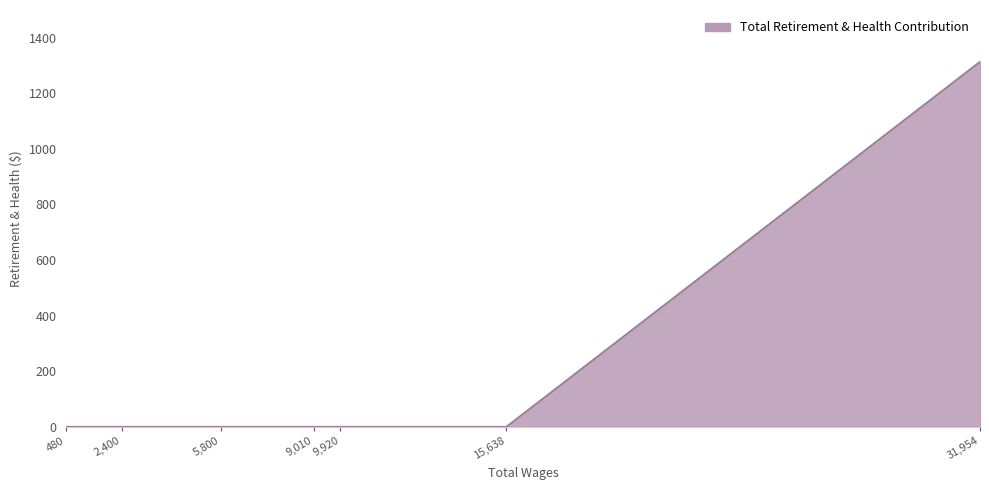

What is the sum of all values?

1314